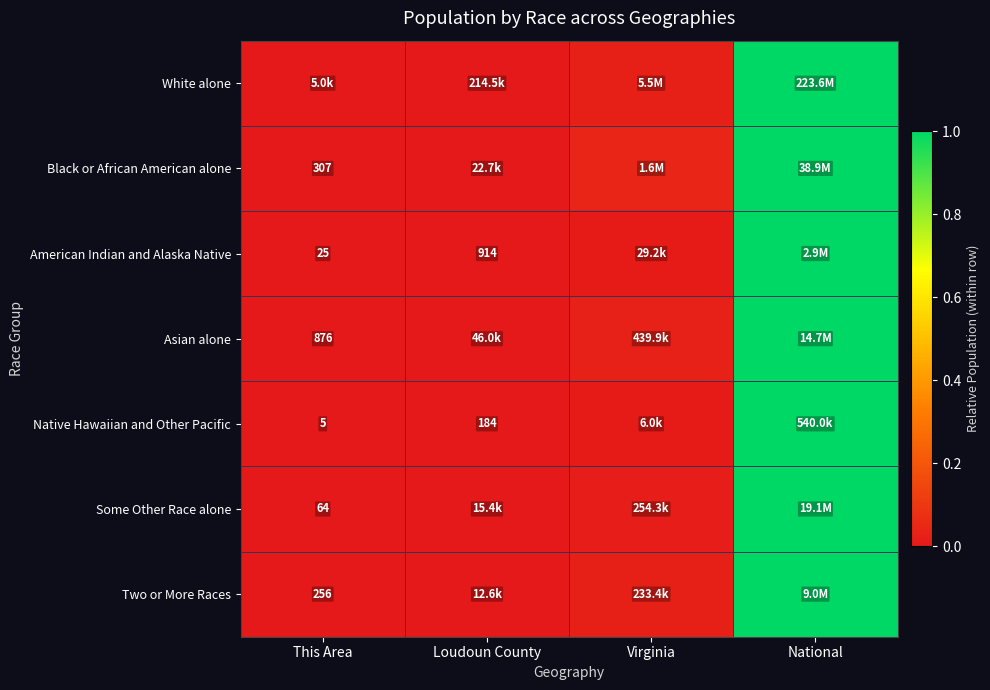

Count the number of data series in this chart.

7